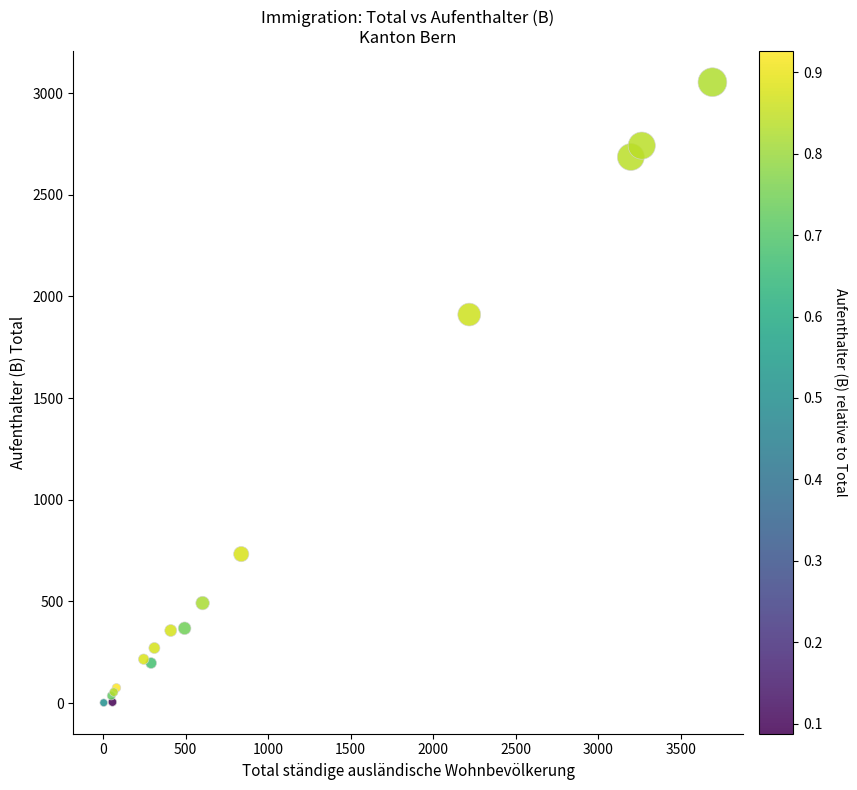

What Y value in the scatter plot is closest to 1528?

1911